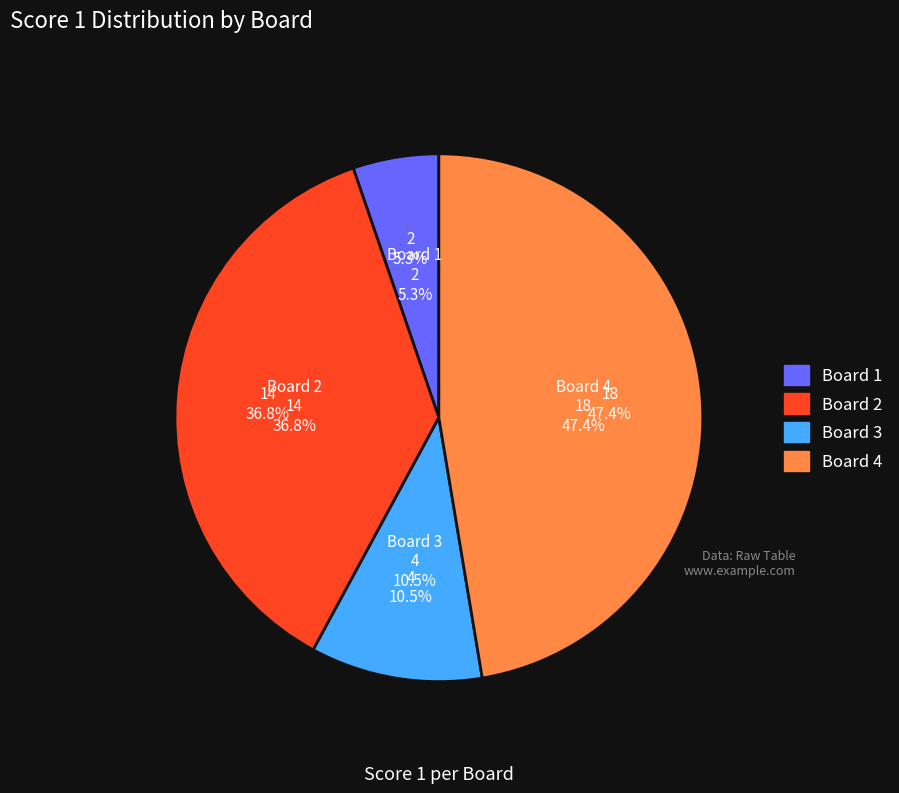

How many segments does this pie chart have?

4